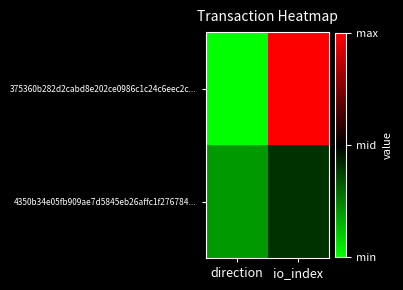

Which series has the widest spread of values?

375360b282d2cabd8e202ce0986c1c24c6eec2c...